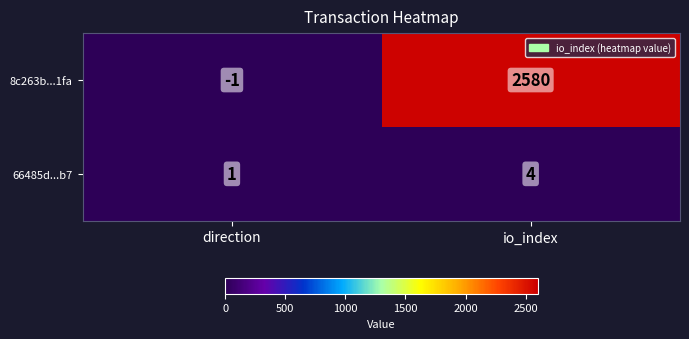

Which series has the largest range (max minus min)?

8c263b...1fa